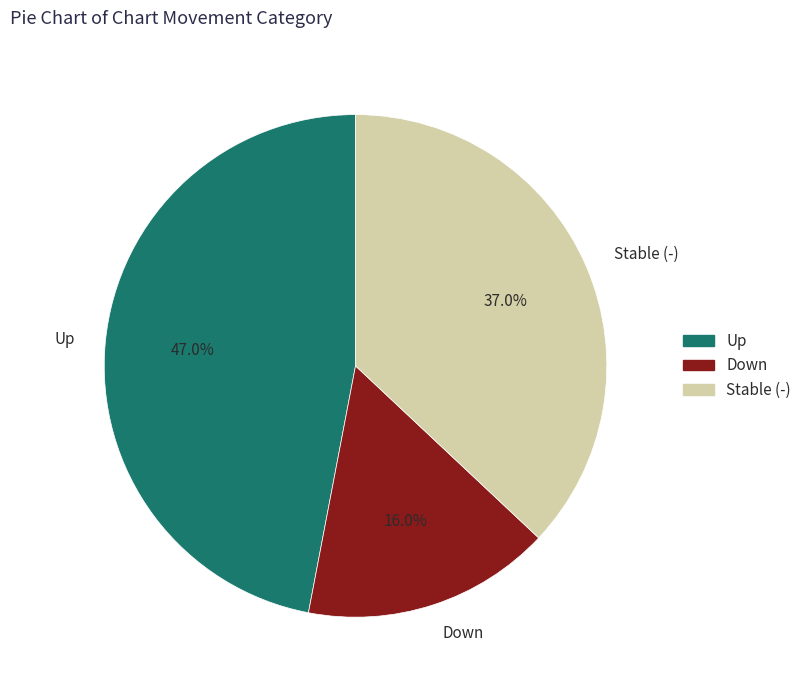

How much of the chart is everything except Up?

53.0%